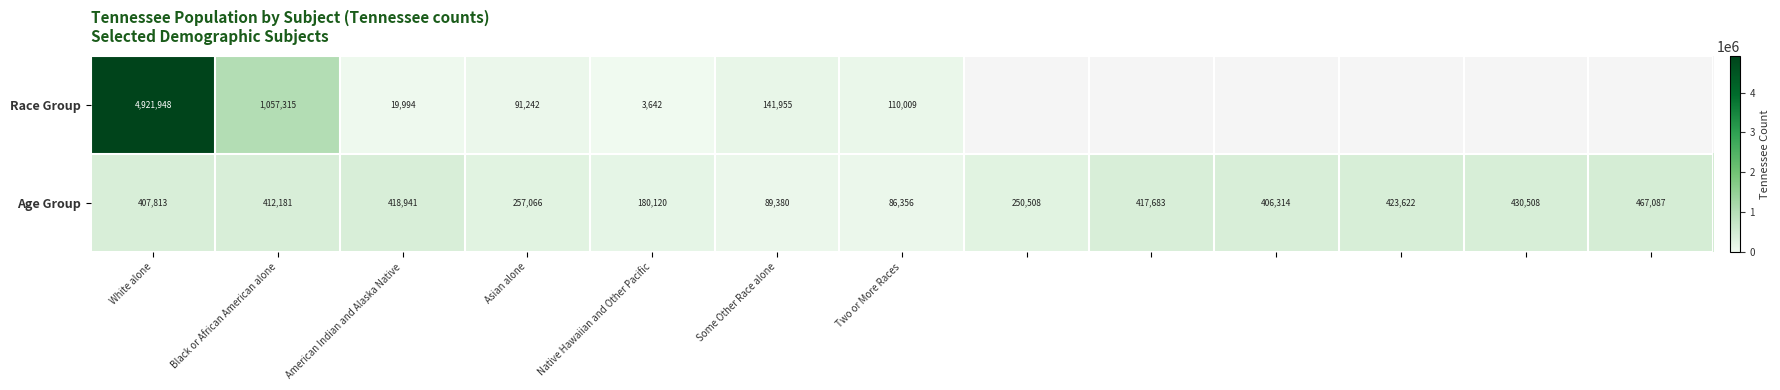

Which has a higher value, Black or African American alone or Some Other Race alone?

Black or African American alone